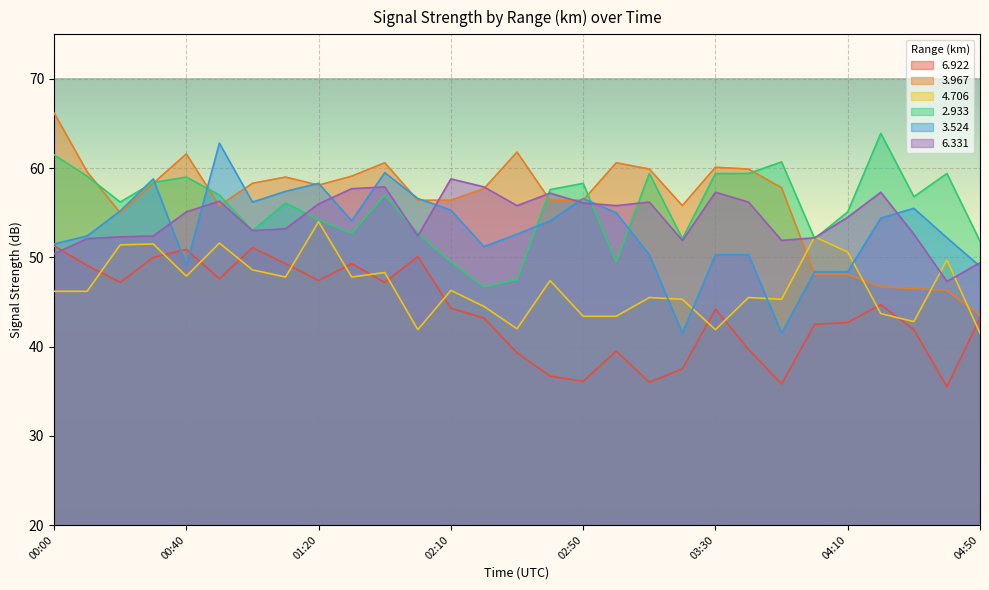

The   6.922 series shows 50.9 at 00:40. True or false?

True